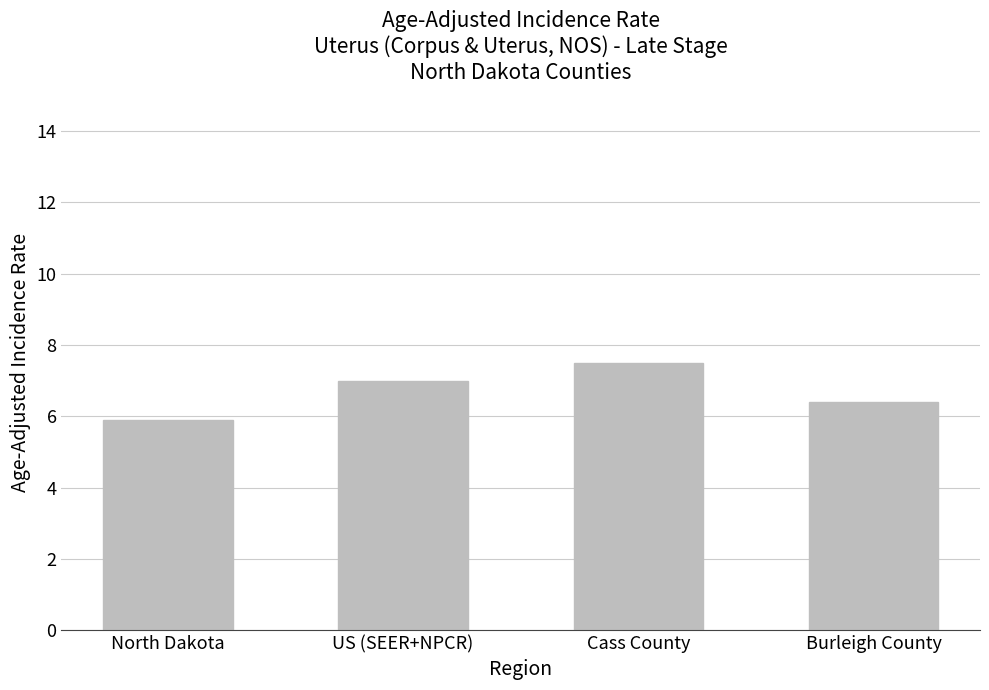

What is the label of the 3rd bar from the right?

US (SEER+NPCR)